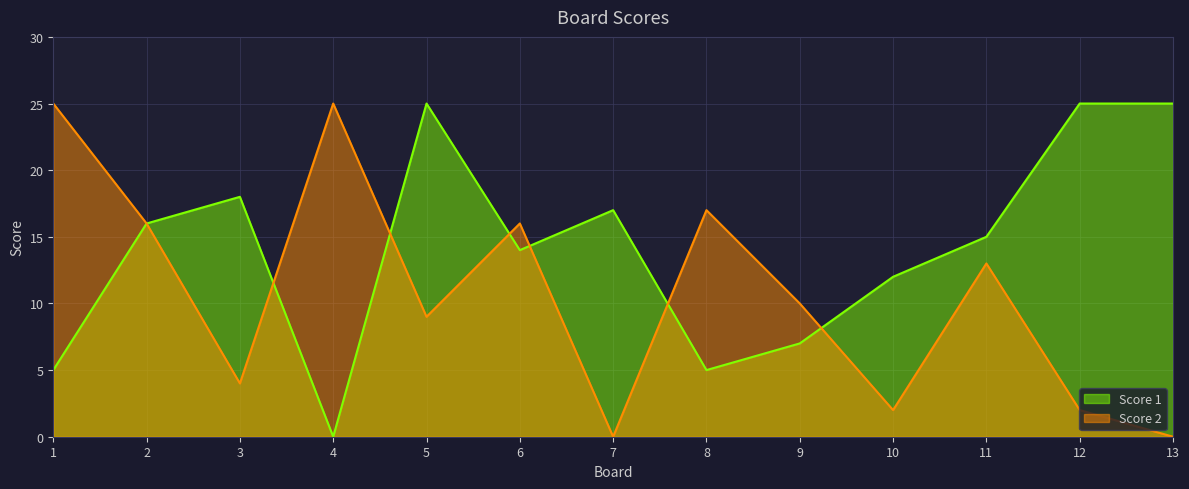

Is it true that Score 2 equals 11 at 6?

False